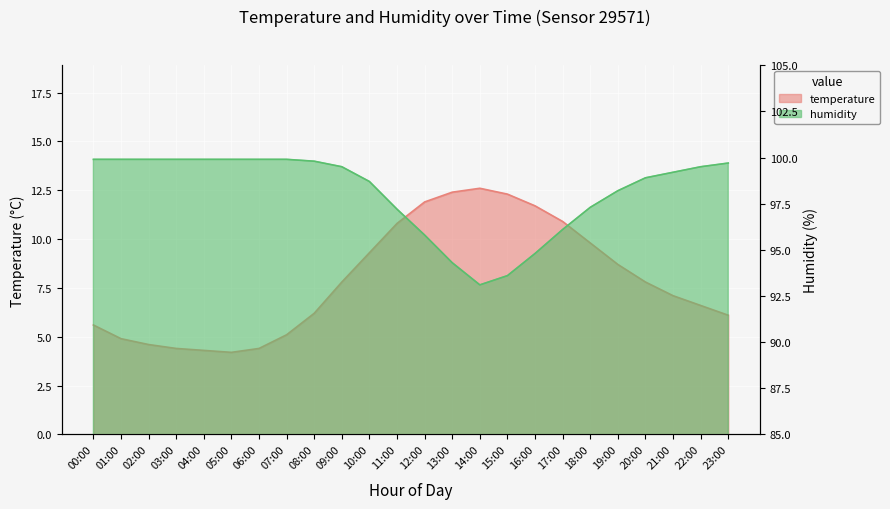

What value does the humidity series have at 07:00?

99.9